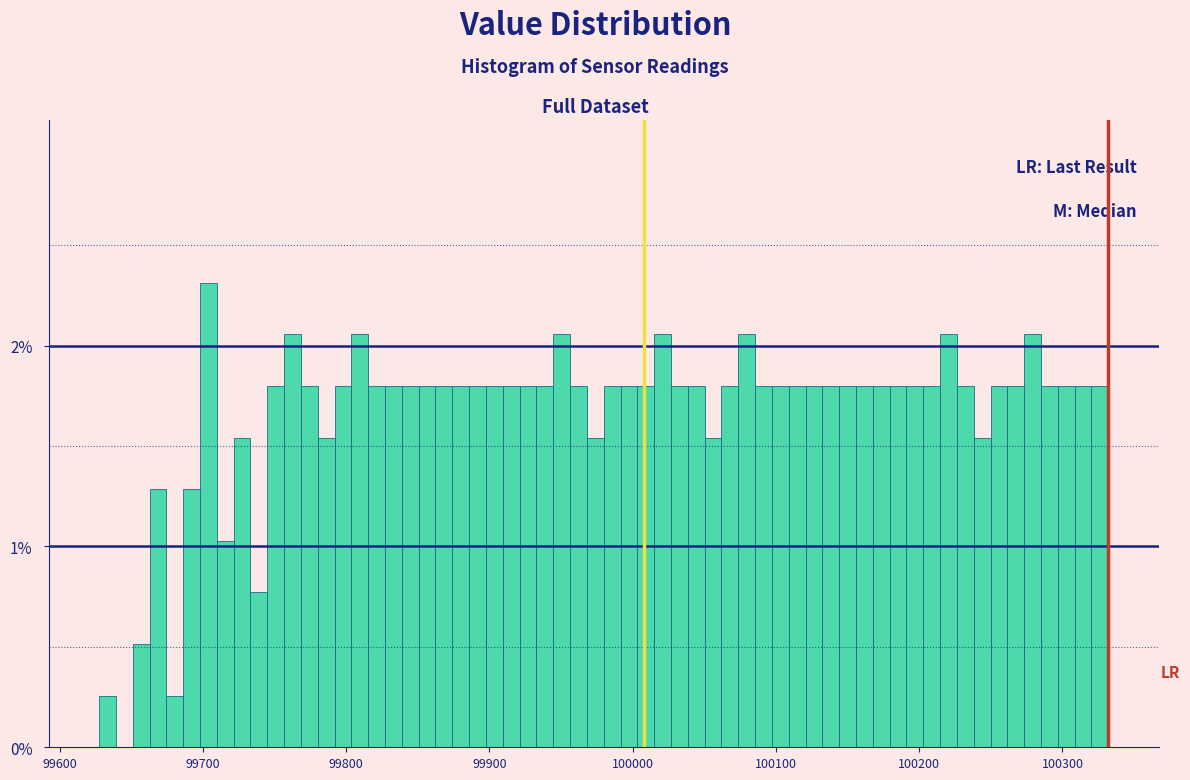

Read against the x-axis, roughly where is the centre of the tallest bar?

99700